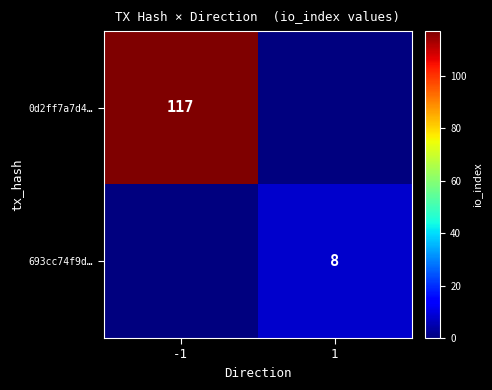

What is the difference between the highest and lowest values at 1?

8